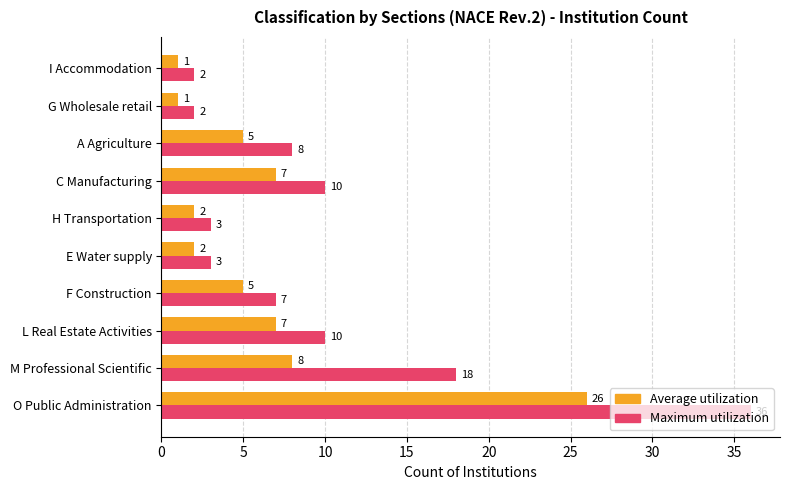

How many data points in Maximum utilization are less than 8?

5